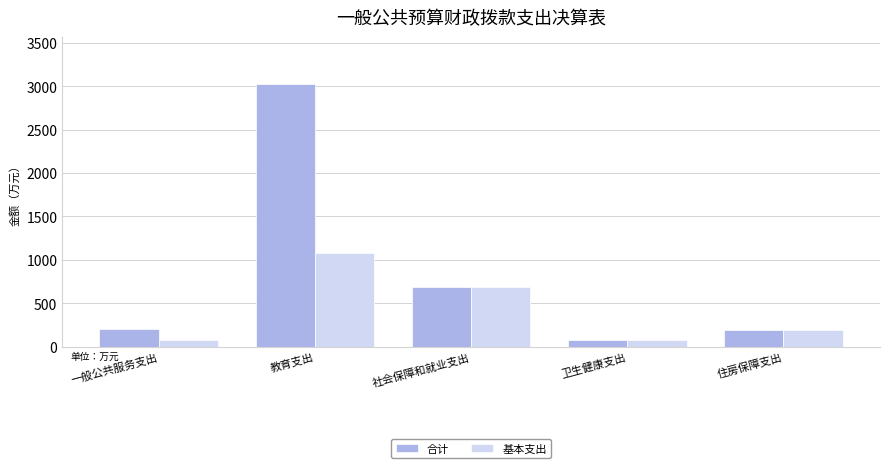

What is the sum of the 基本支出 values at 教育支出 and 一般公共服务支出?

1154.5